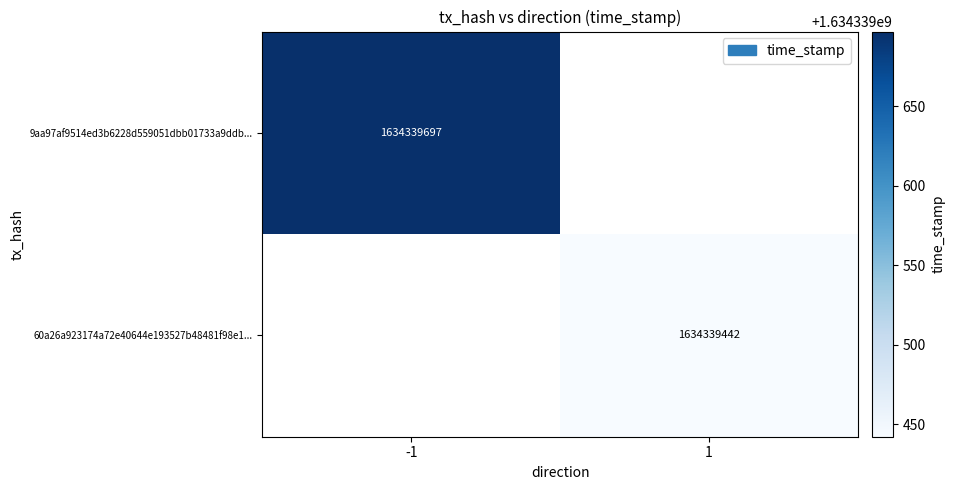

The value of 9aa97af9514ed3b6228d559051dbb01733a9ddb... at -1 is 2483955754. True or false?

False